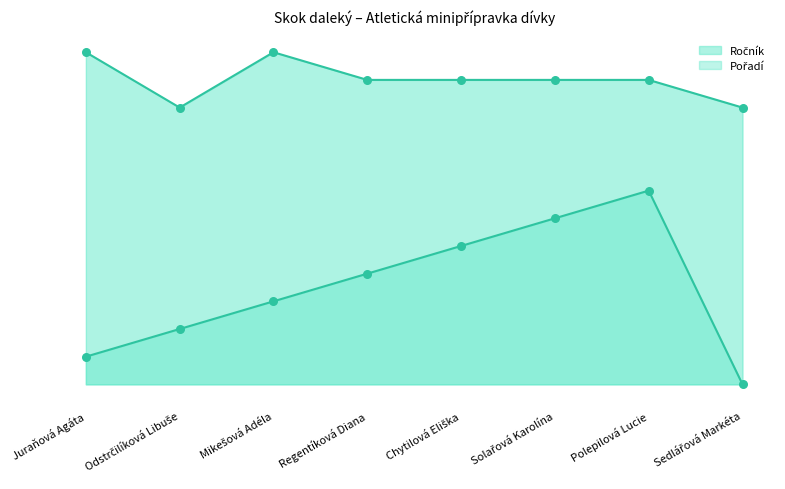

Is the value of Pořadí at Polepilová Lucie greater than the value of Ročník at Sedlářová Markéta?

No